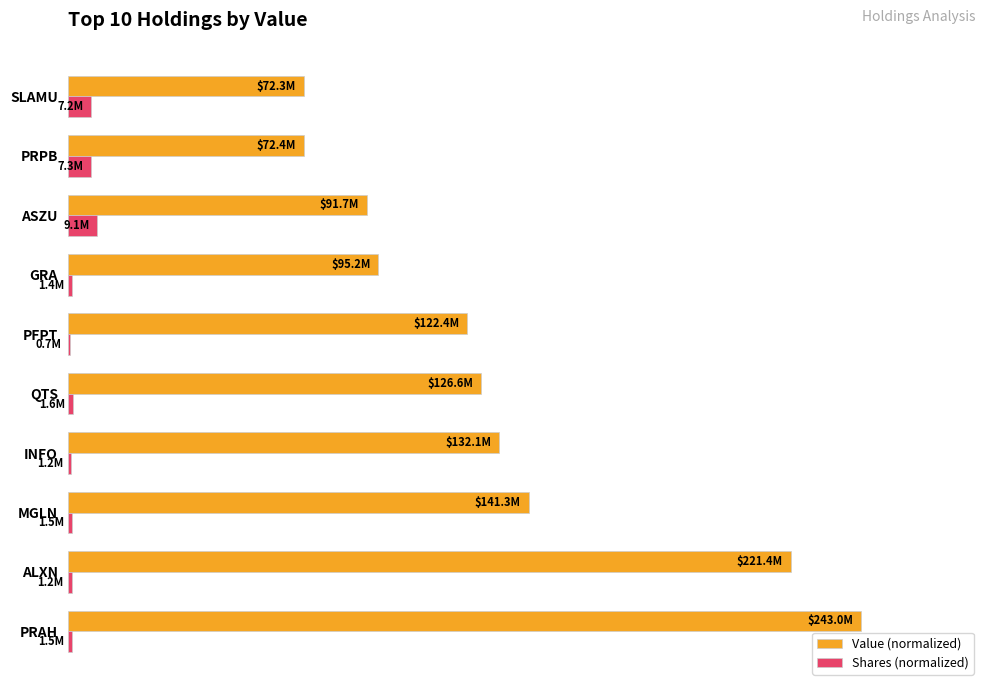

Reading left to right, transcribe all the data shown in this chart.

Value (normalized): 100.0	91.1	58.1	54.4	52.1	50.4	39.2	37.7	29.8	29.7
Shares (normalized): 0.6	0.5	0.6	0.5	0.7	0.3	0.6	3.7	3.0	3.0